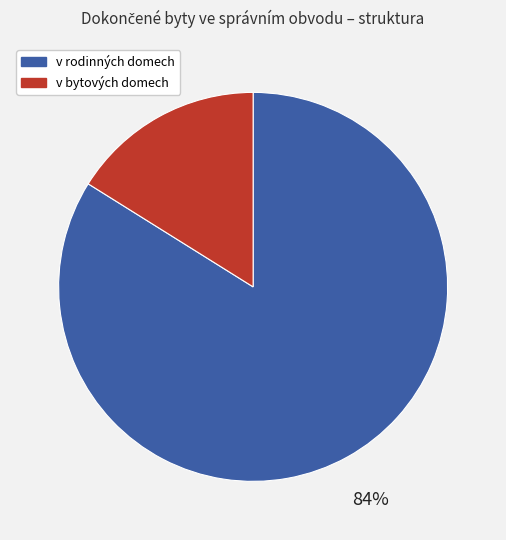

Count the number of slices in the pie.

2